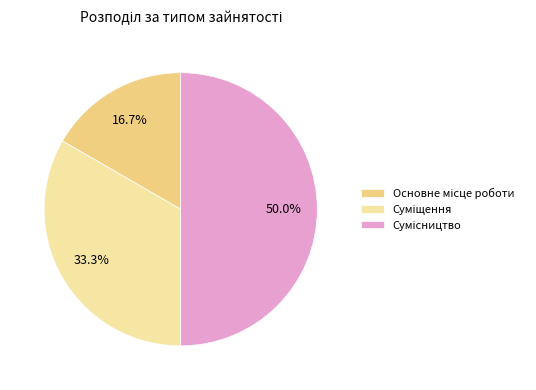

To the nearest percent, what is the difference between the Основне місце роботи and Сумісництво slice percentages?

33%